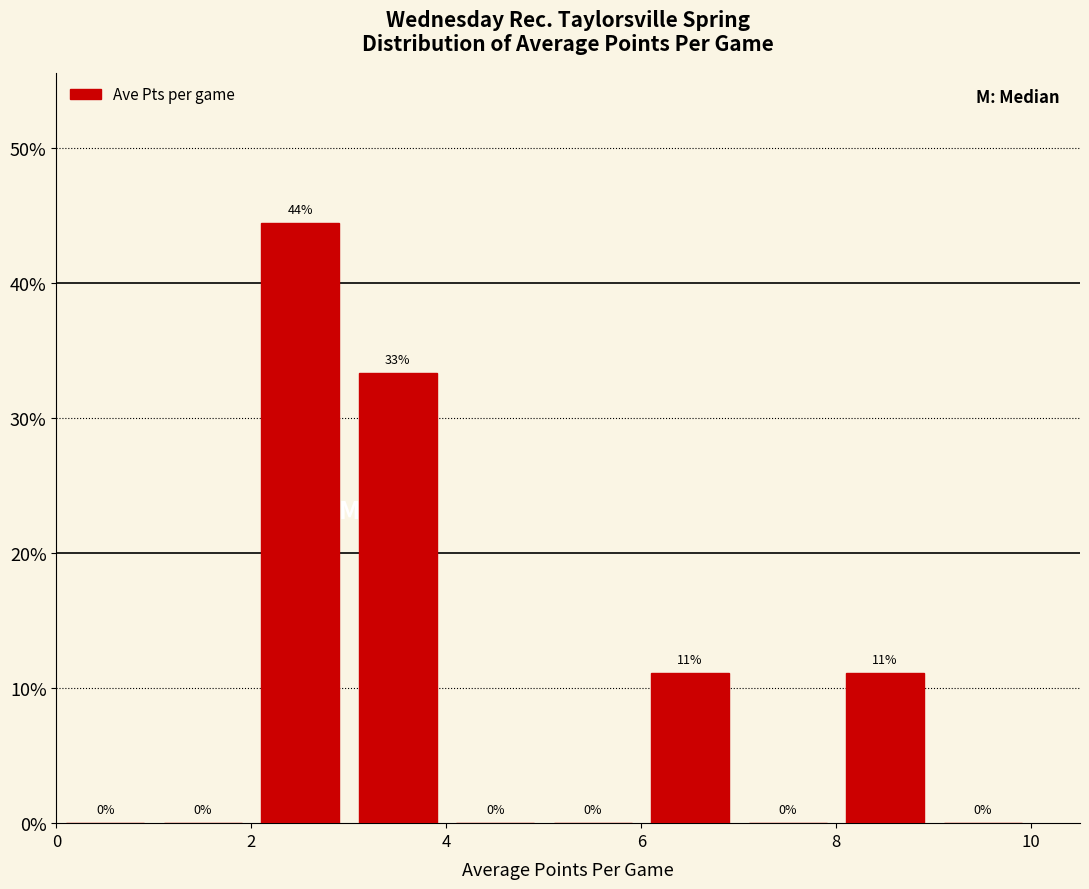

Over which range of the x-axis is the bar tallest?

2 to 3